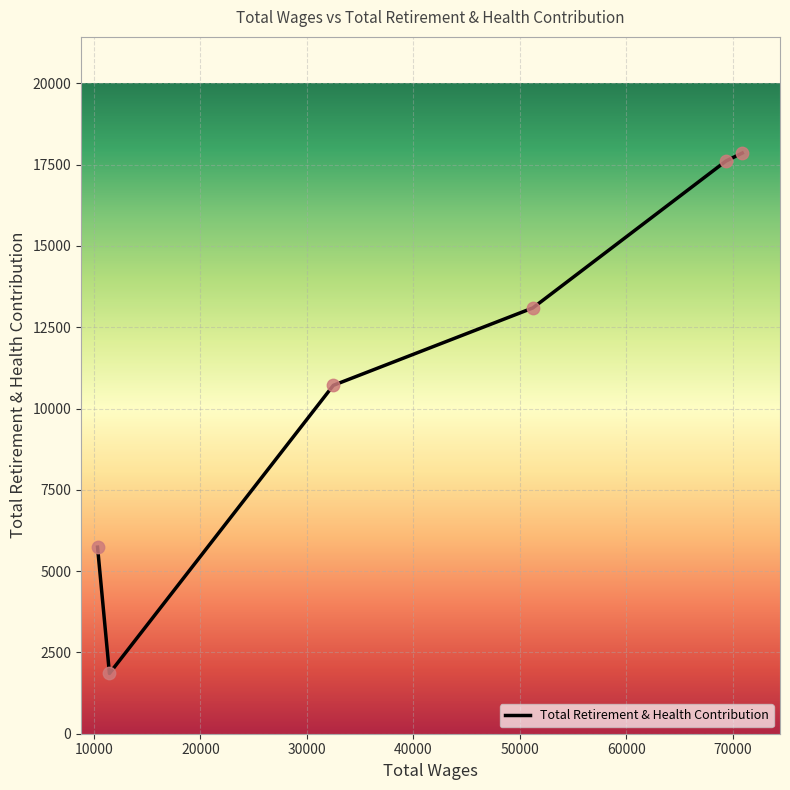

True or false: there are more than 1 points higher than both neighbors.

False